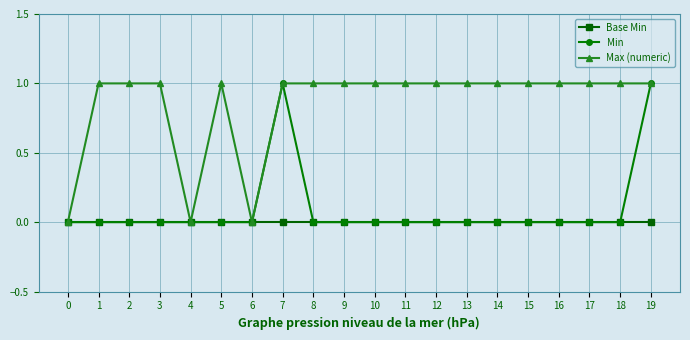

How many distinct data groups are displayed?

3